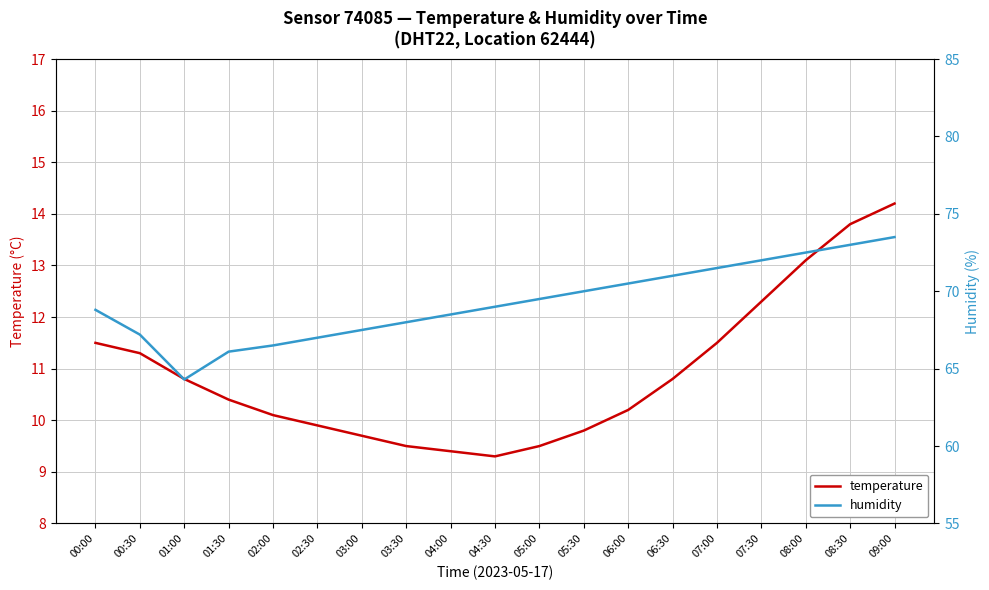

What is the value of the humidity point at the 17th from the left?

72.5